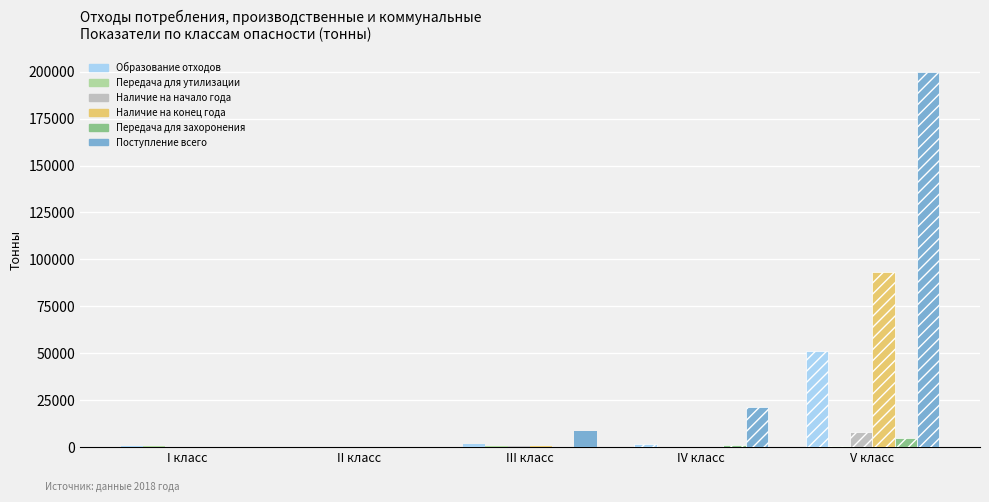

What is the difference between the Наличие на начало года values at V класс and I класс?

7893.6